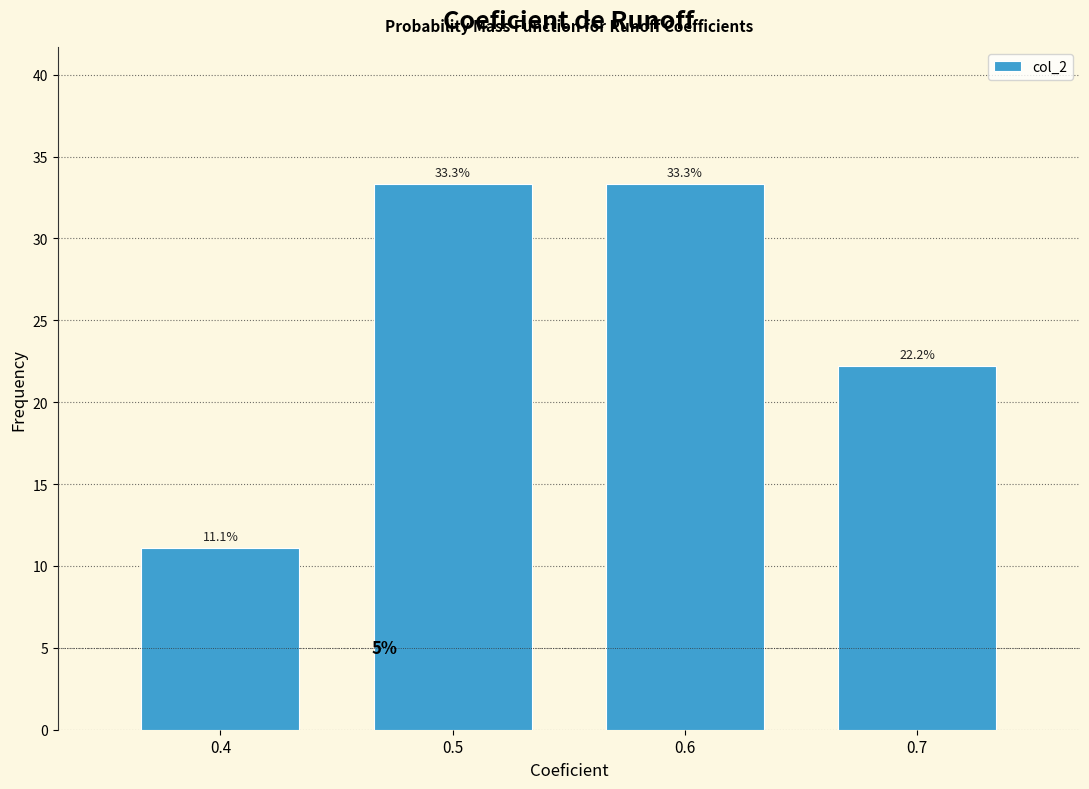

Reading left to right, list all the values displayed in this chart.

11.1	33.3	33.3	22.2